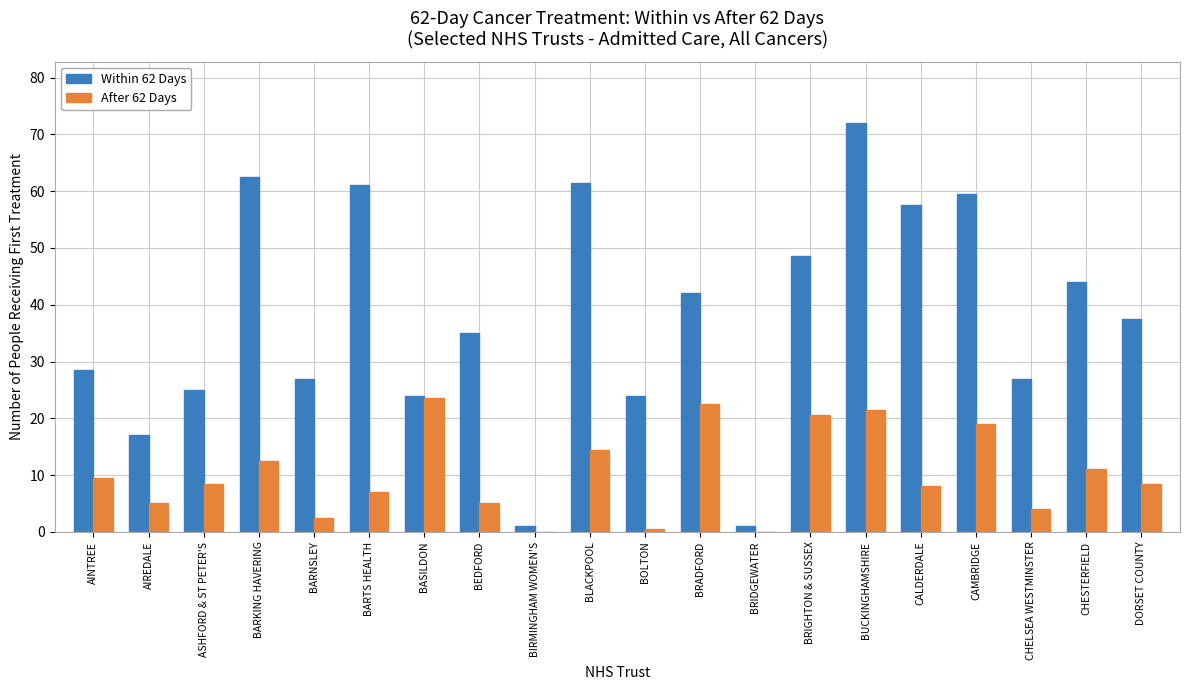

At which category is the sum across all series the highest?

BUCKINGHAMSHIRE